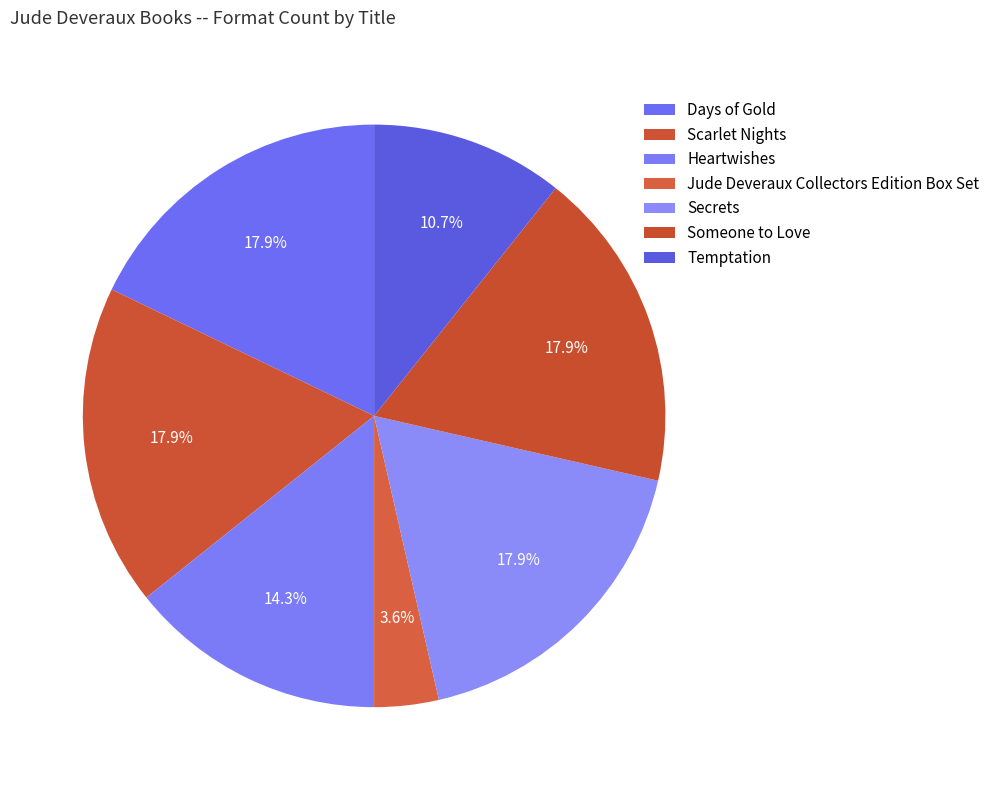

To the nearest percent, what is the difference between the Jude Deveraux Collectors Edition Box Set and Scarlet Nights slice percentages?

14%